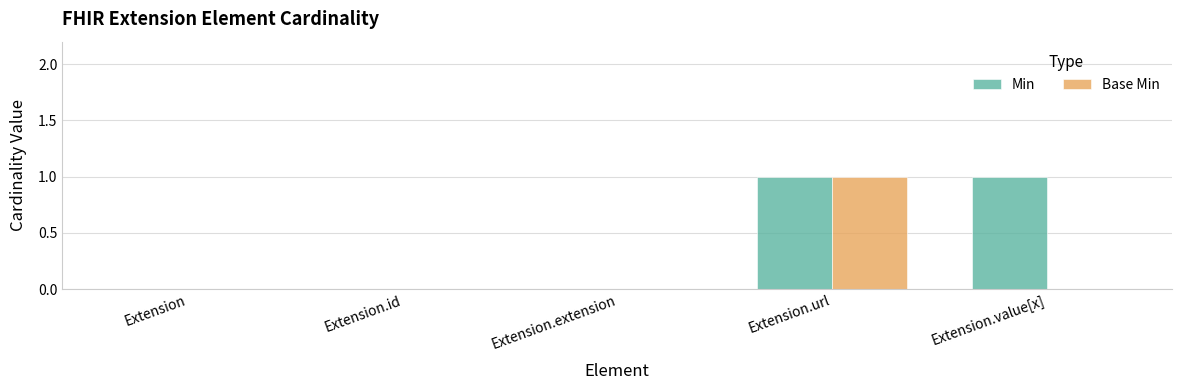

The Min series shows 1 at Extension.url. True or false?

True